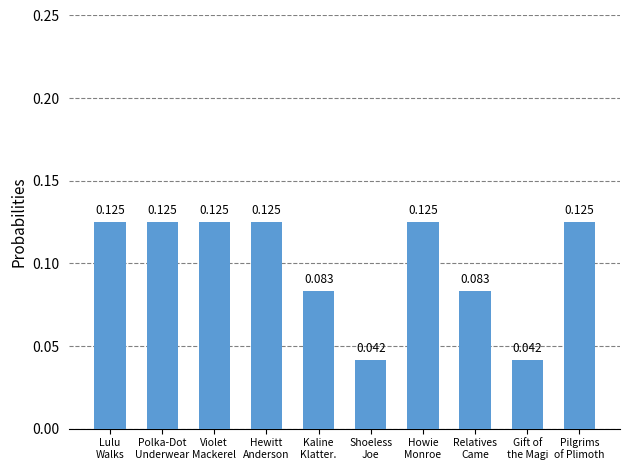

How many bars are there in total?

10